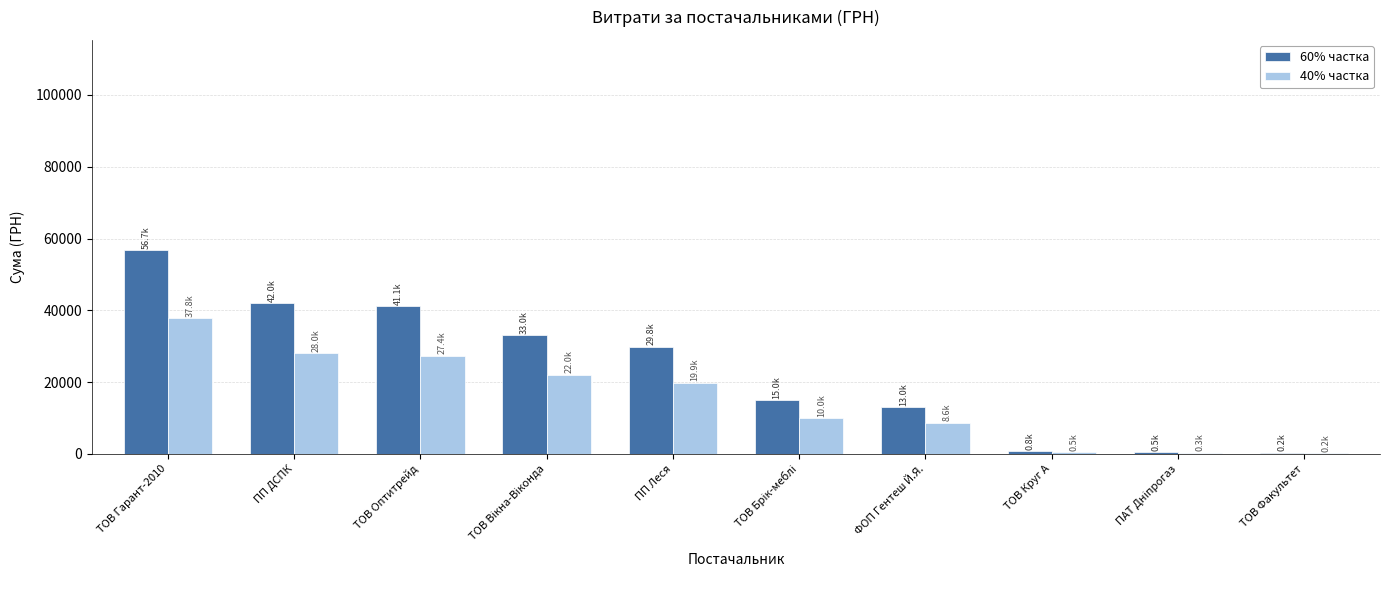

True or false: 40% частка has a value of 47630.0 at ТОВ Оптитрейд.

False